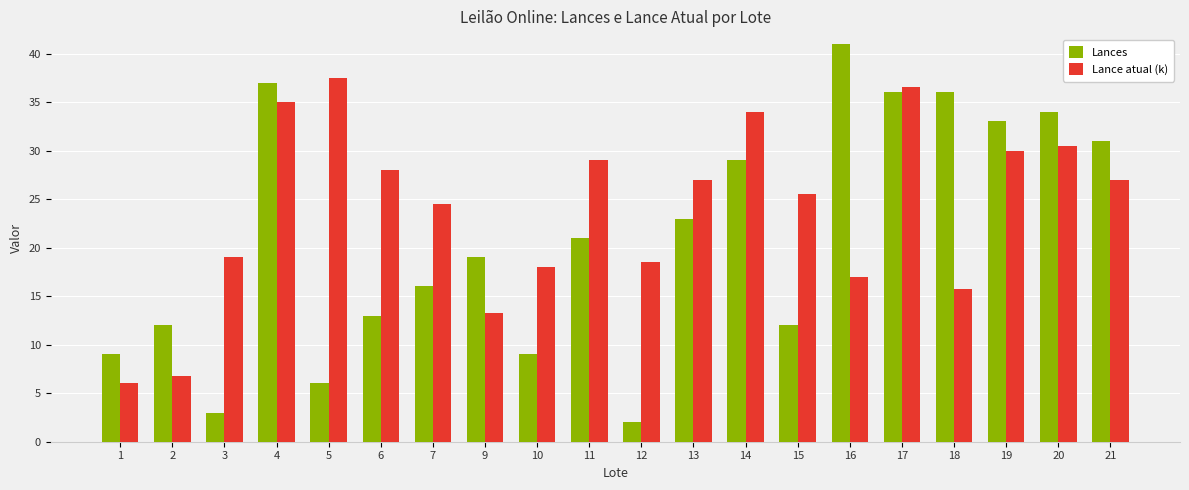

What are all the series names shown in the legend?

Lances, Lance atual (k)